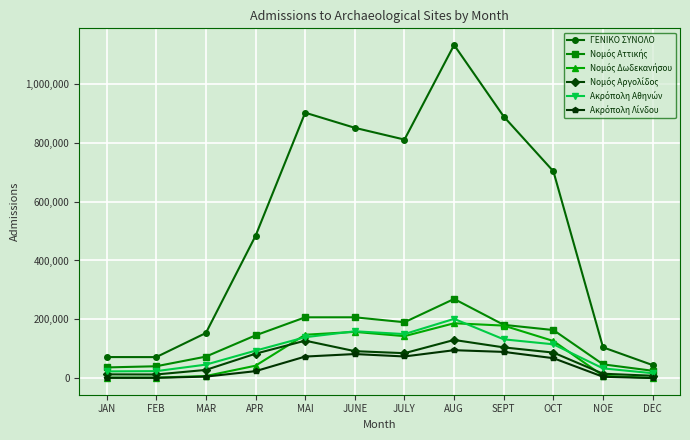

Which series has the widest spread of values?

ΓΕΝΙΚΟ ΣΥΝΟΛΟ